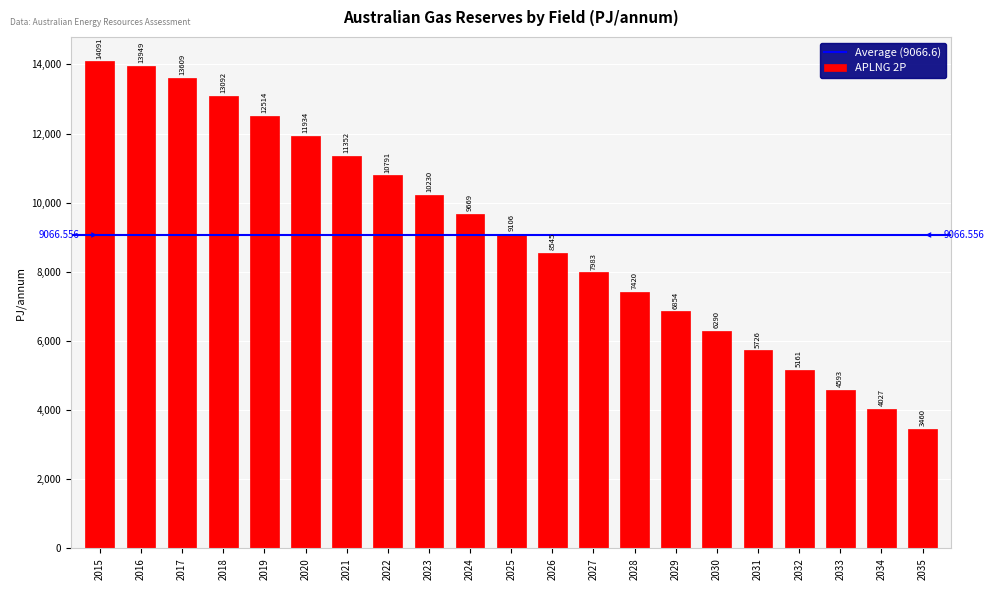

What is the ratio of the value at 2032 to the value at 2027?

0.6